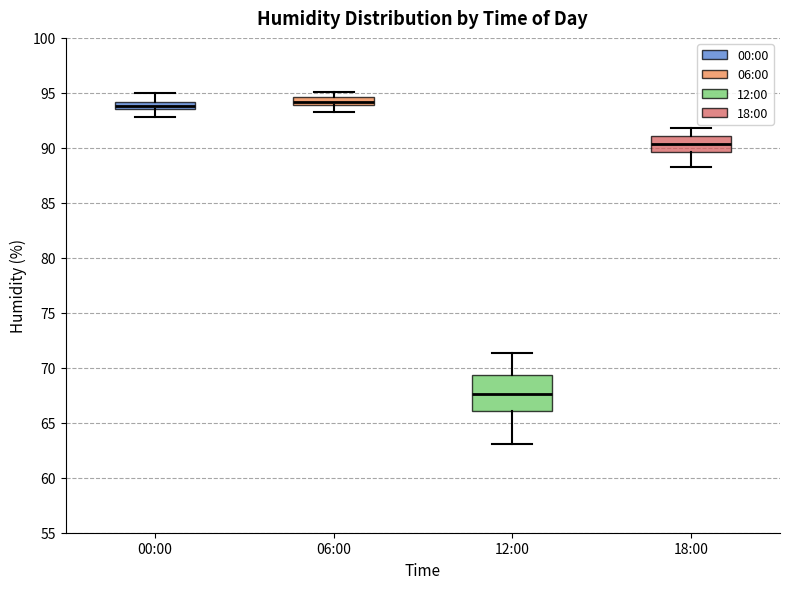

Comparing the boxes themselves (not the whiskers), which one is the tallest?

12:00